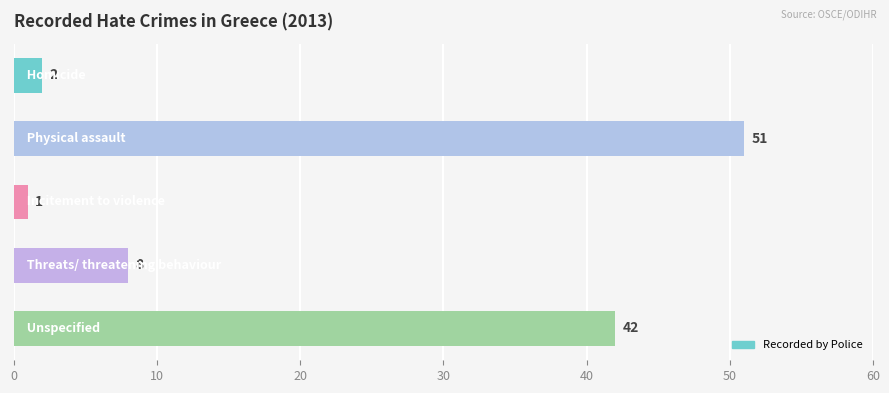

What is the average value?

21